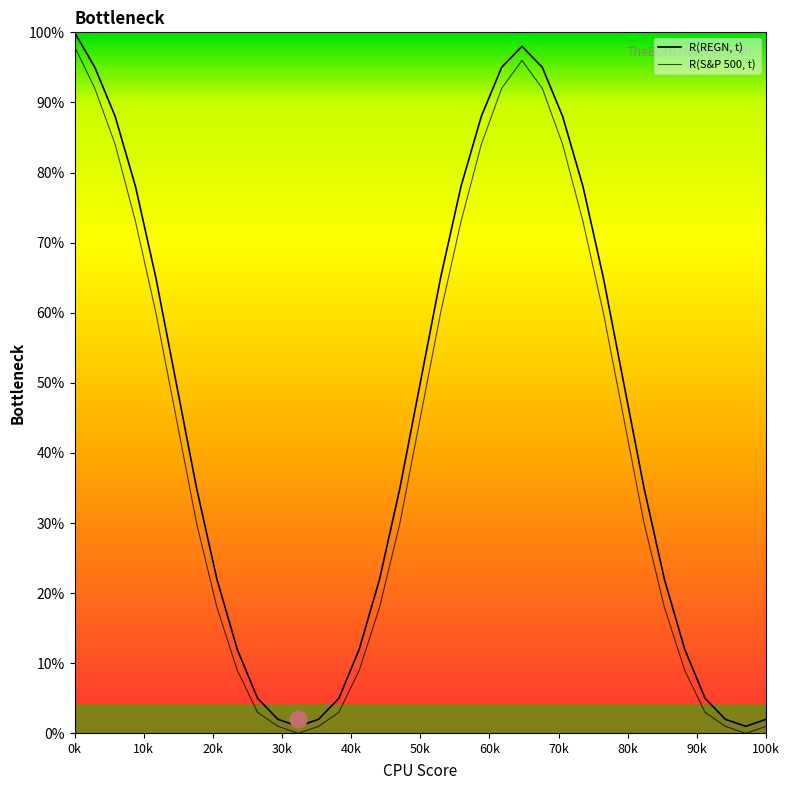

Reading left to right, what are all the values shown in this chart?

R(REGN, t): 100	95	88	78	65	50	35	22	12	5	2	1	2	5	12	22	35	50	65	78	88	95	98	95	88	78	65	50	35	22	12	5	2	1	2
R(S&P 500, t): 98	92	84	73	60	45	30	18	9	3	1	0	1	3	9	18	30	45	60	73	84	92	96	92	84	73	60	45	30	18	9	3	1	0	1